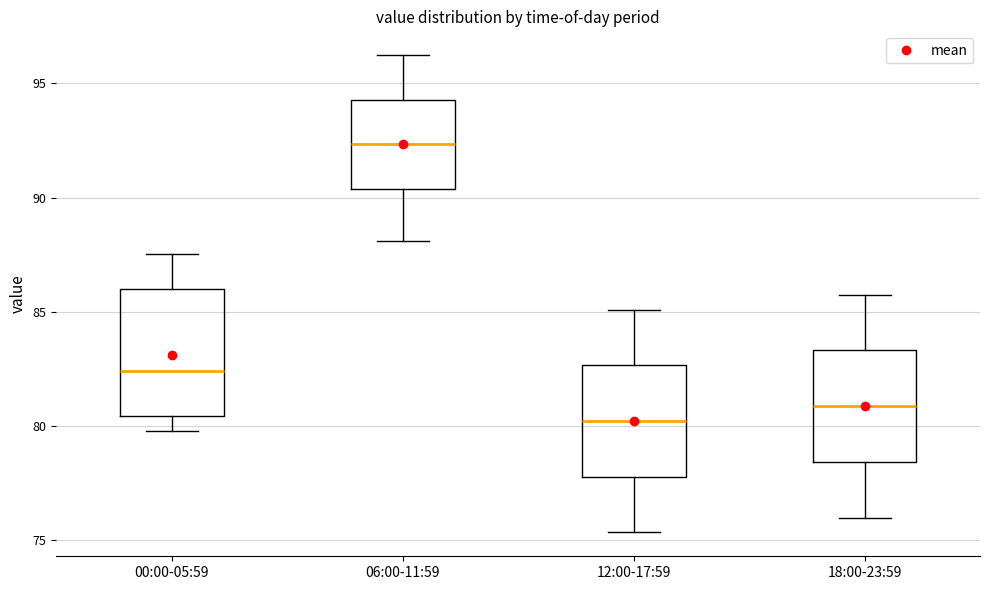

Which box has the highest median line?

06:00-11:59